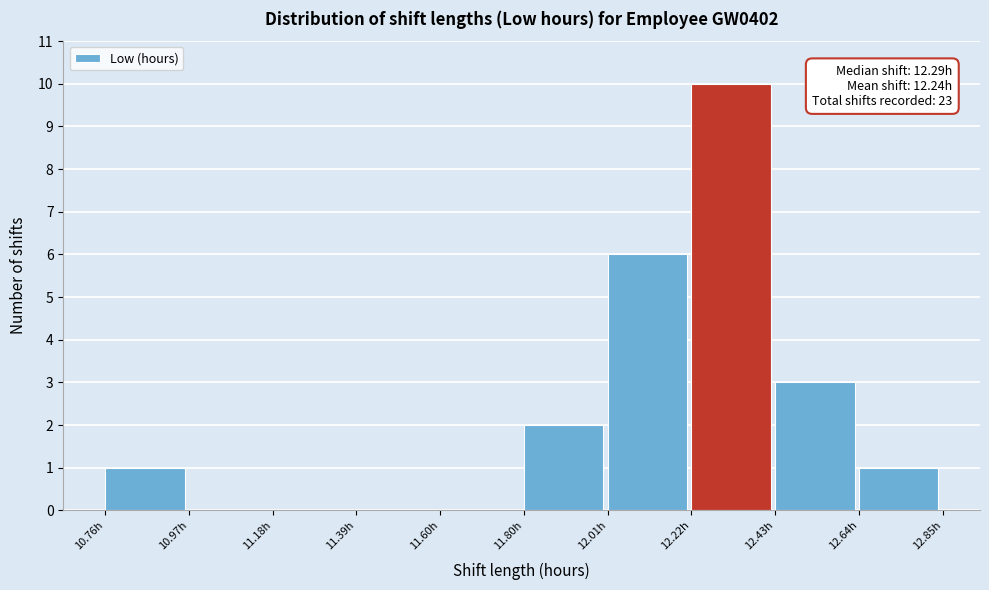

Over which range of the x-axis is the bar tallest?

12.20 to 12.45